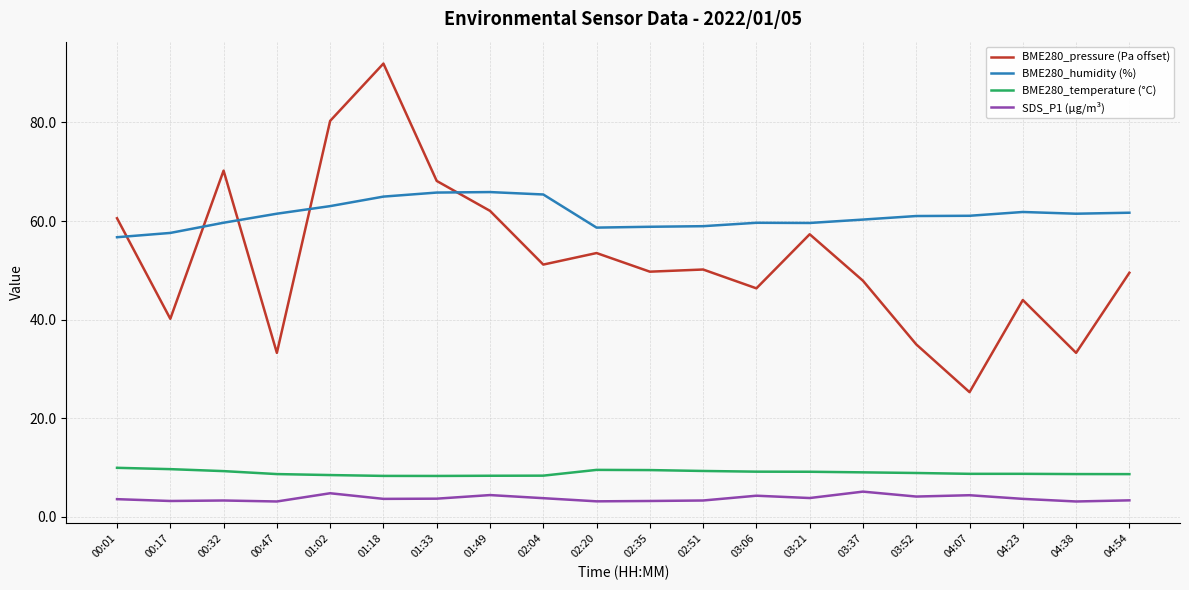

At which category is the sum across all series the highest?

01:18